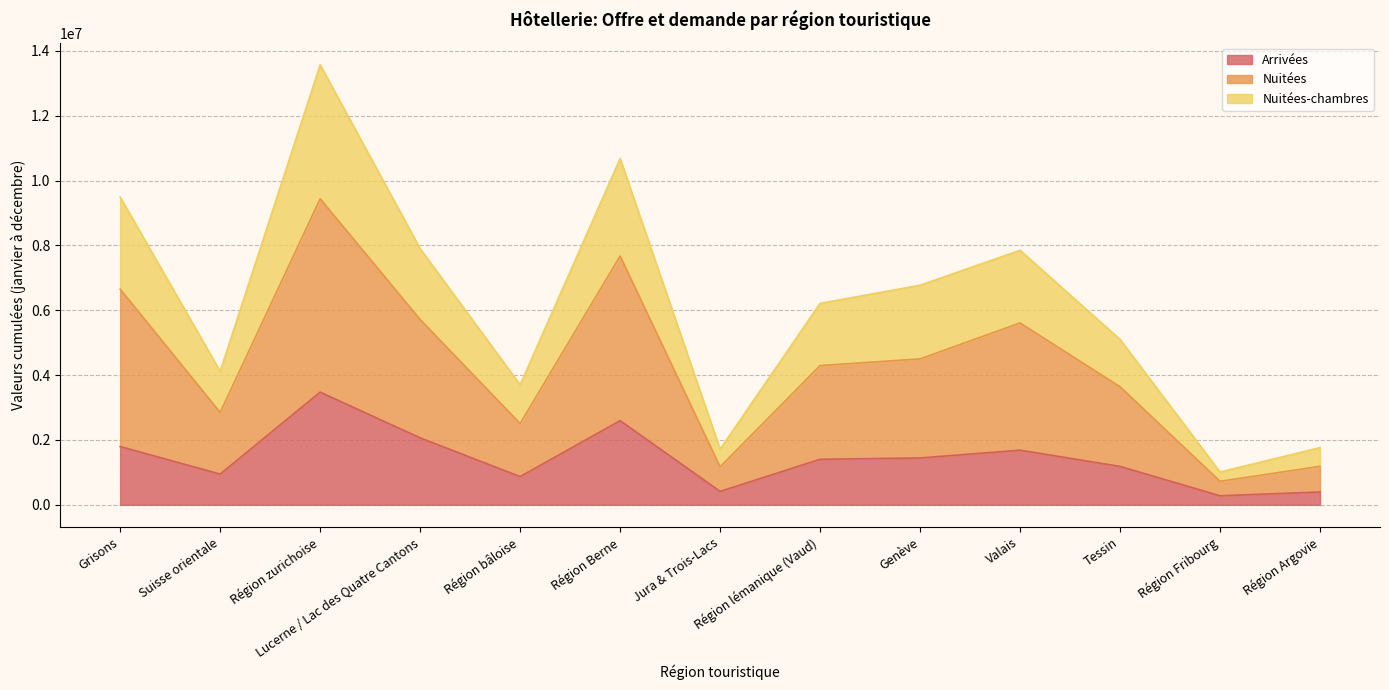

Between Région Fribourg and Région Argovie, which is larger?

Région Argovie